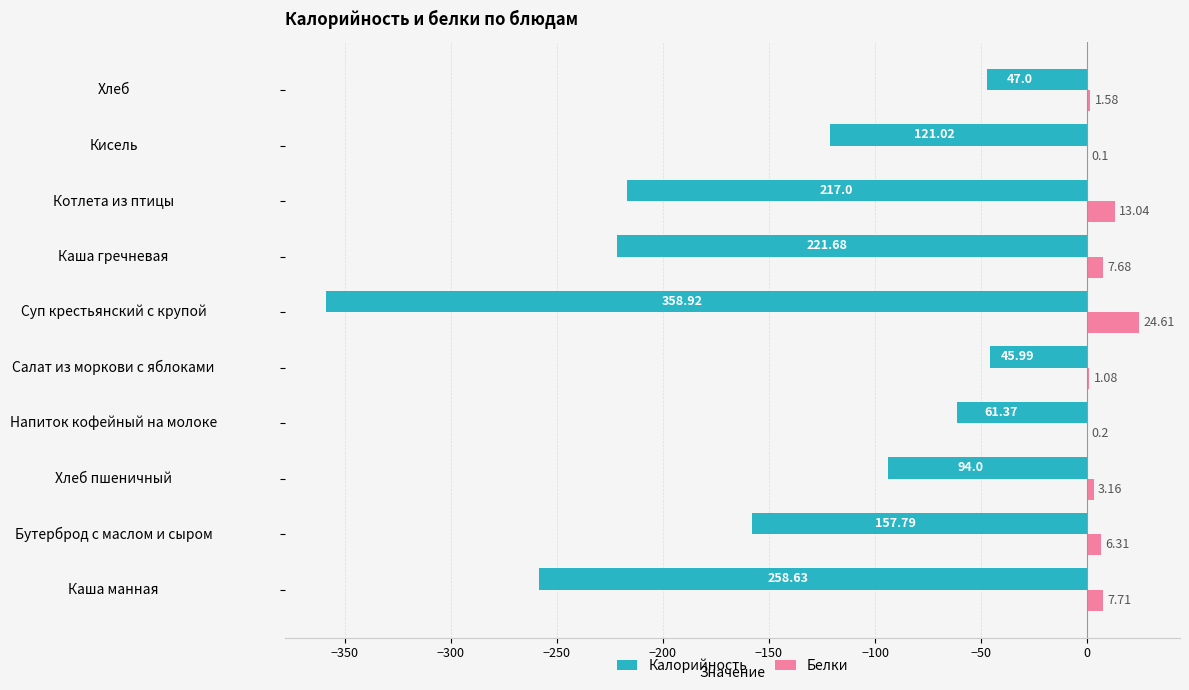

Between Бутерброд с маслом и сыром and Салат из моркови с яблоками, which series saw the biggest shift?

Калорийность